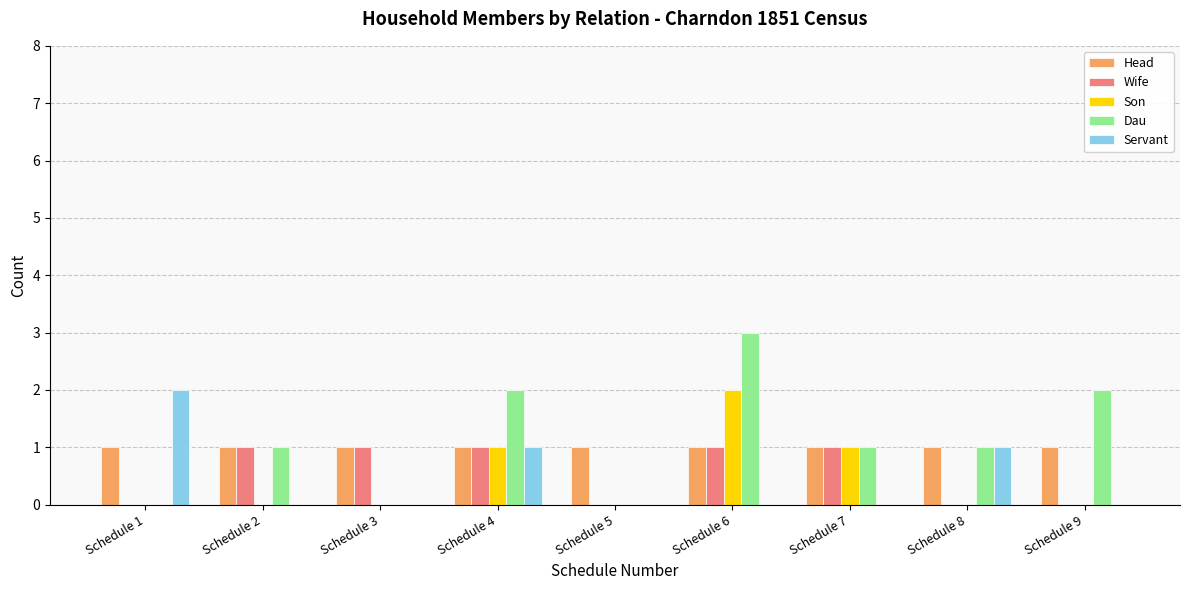

What is the total value across all series at Schedule 4?

6